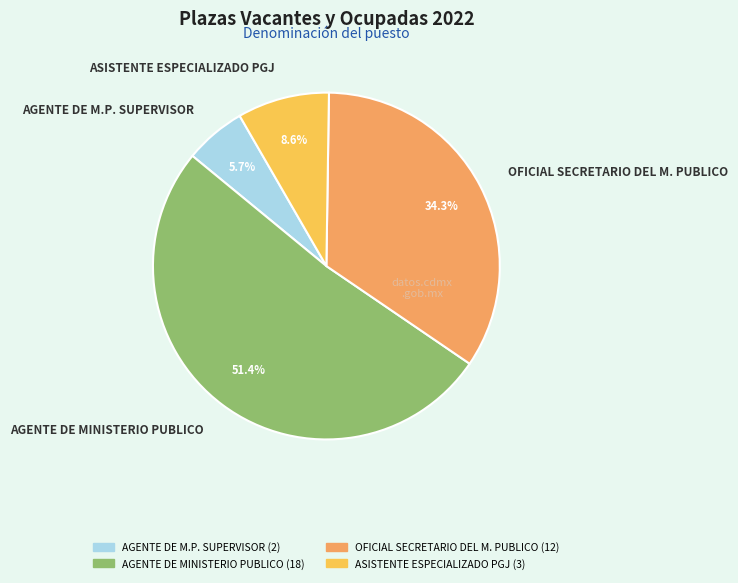

Which category has the biggest portion of the pie?

AGENTE DE MINISTERIO PUBLICO